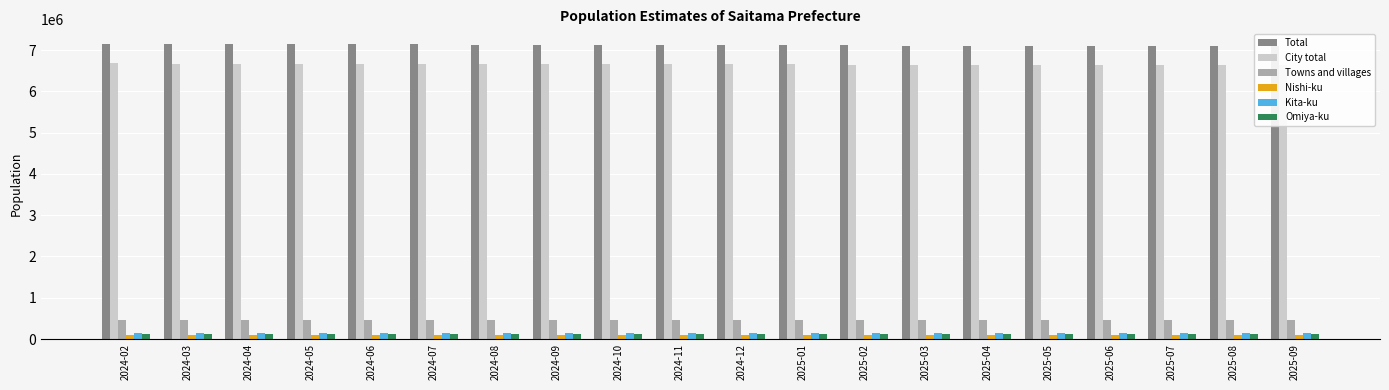

Which label corresponds to the largest value in the chart?

2024-02